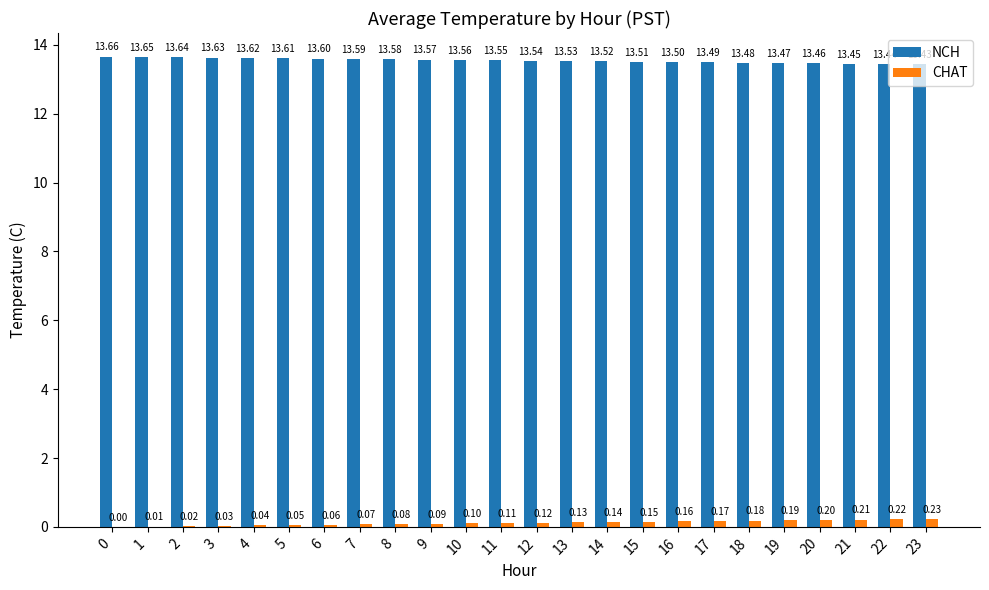

Which series has the largest total across all categories?

NCH